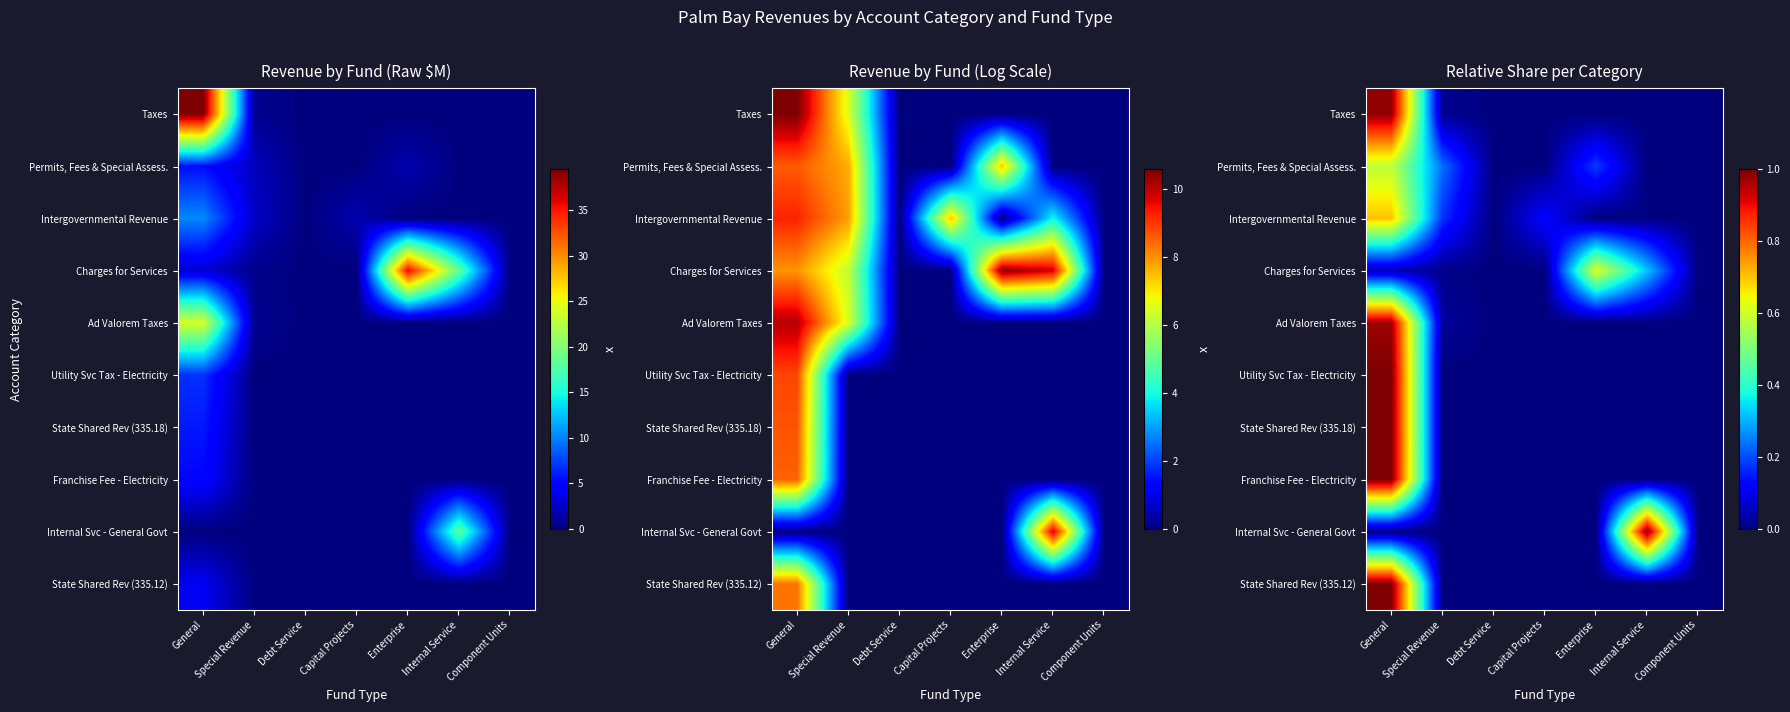

At how many categories does at least one series exceed 0?

5